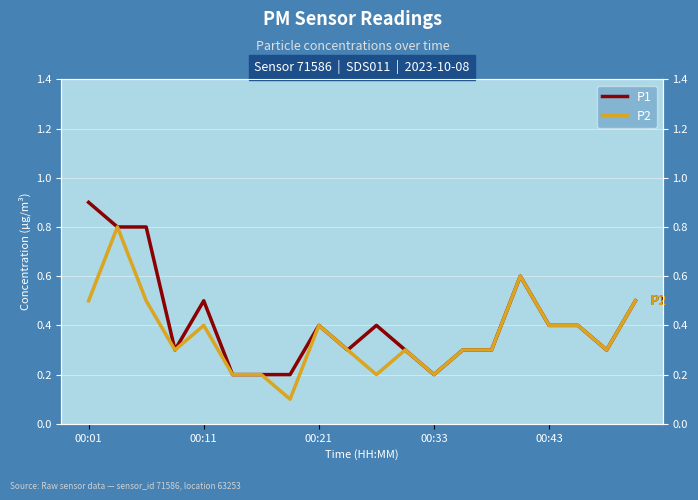

What is the sum of the P1 values at 12 and 7?

0.4